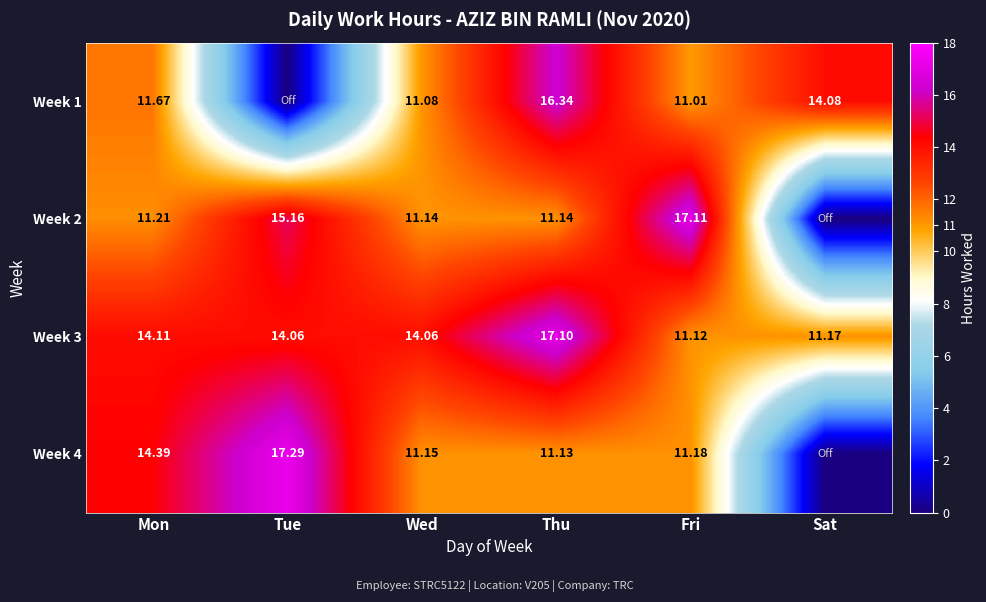

Rank the series at Fri from lowest to highest value.

Week 1, Week 3, Week 4, Week 2